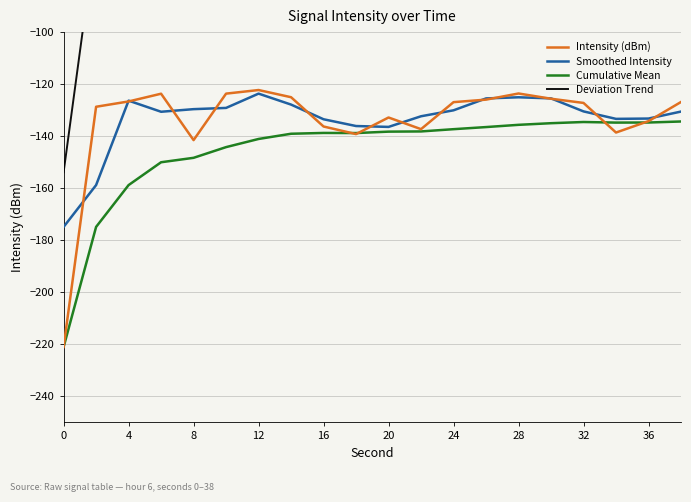

Which series has the largest total across all categories?

Deviation Trend